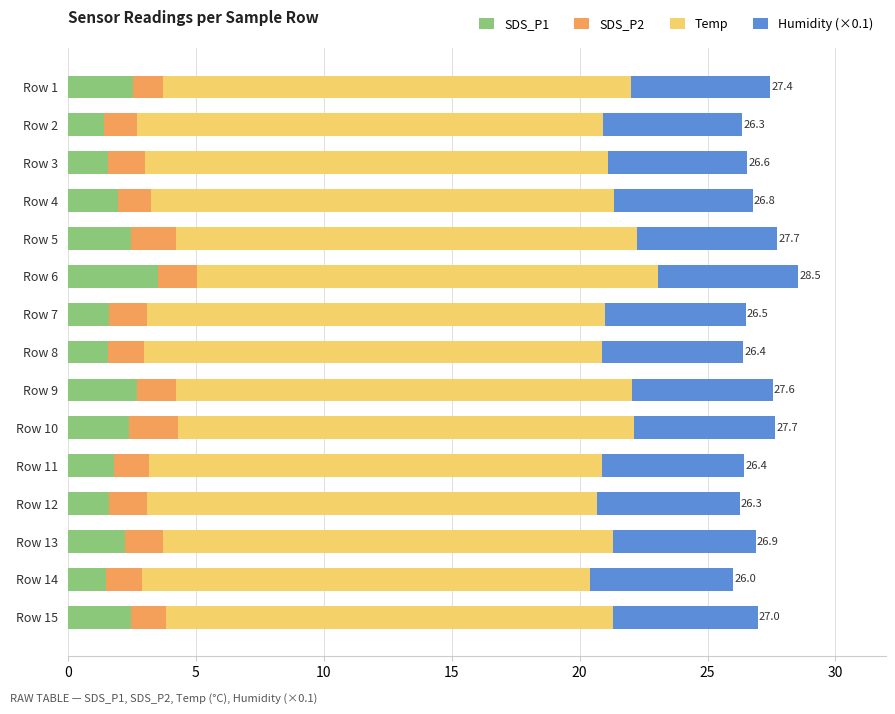

Is it true that SDS_P1 equals 5.9 at Row 6?

False